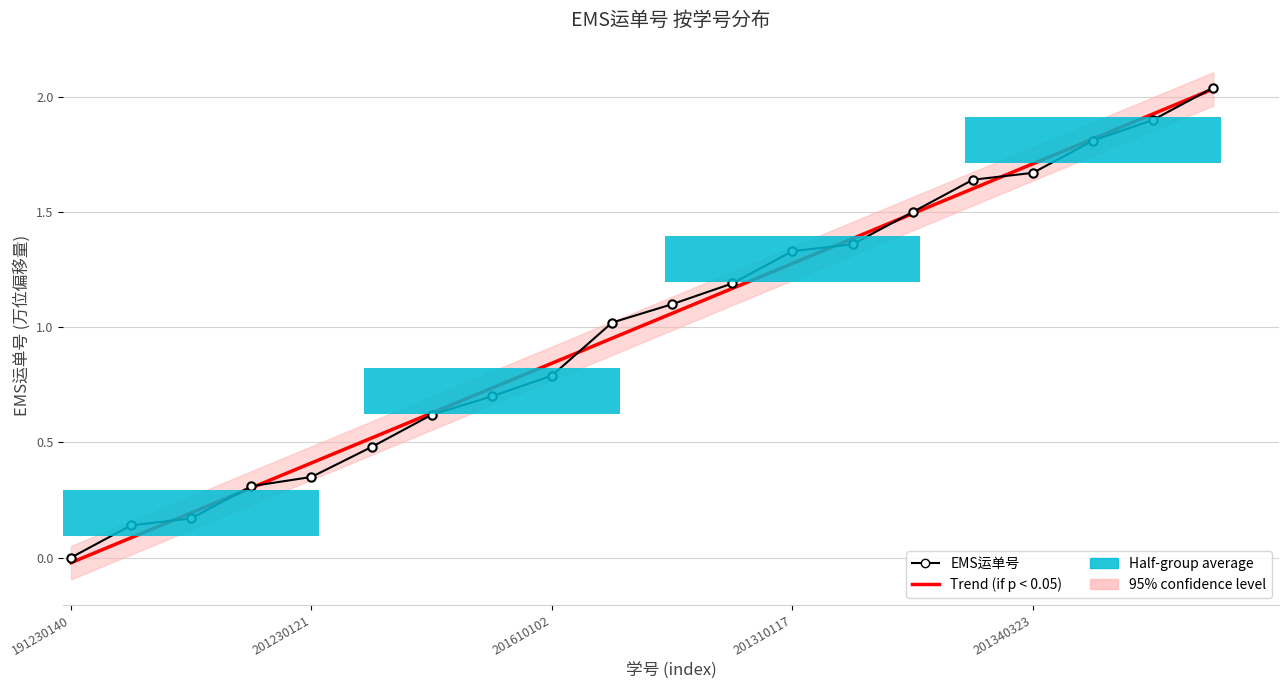

List the series in order of their peak value, highest first.

EMS运单号, Trend (if p < 0.05)